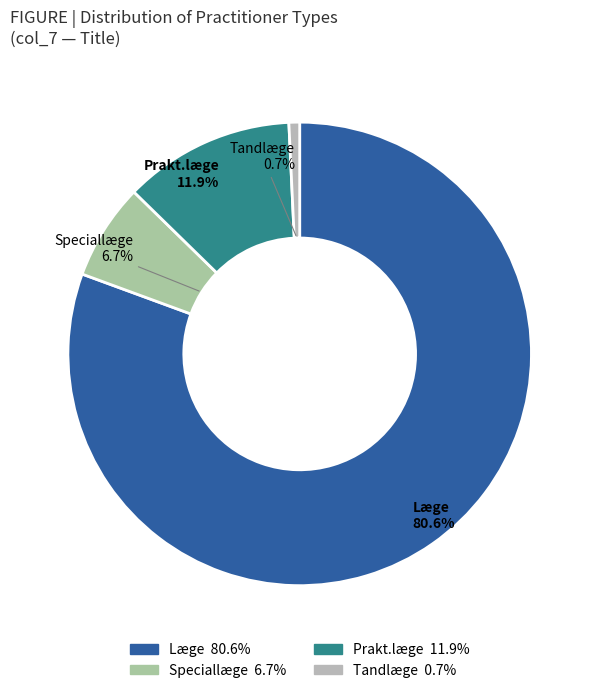

Which slice is the smallest?

Tandlæge